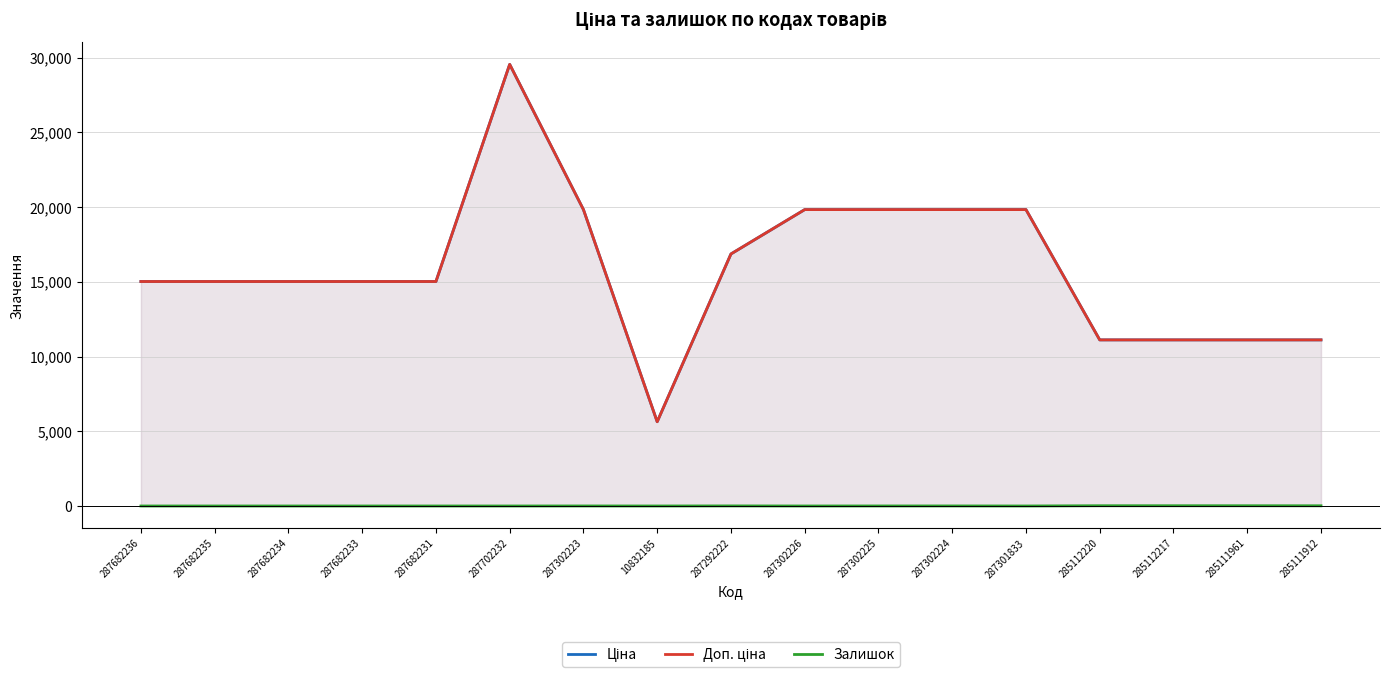

Reading left to right, transcribe all the data shown in this chart.

Ціна: 15019.2	15019.2	15019.2	15019.2	15019.2	29548.9	19831.1	5636.0	16863.2	19831.1	19831.1	19831.1	19831.1	11113.6	11113.6	11113.6	11113.6
Доп. ціна: 15019.2	15019.2	15019.2	15019.2	15019.2	29548.9	19831.1	5636.0	16863.2	19831.1	19831.1	19831.1	19831.1	11113.6	11113.6	11113.6	11113.6
Залишок: 0.0	0.0	0.0	0.0	0.0	0.0	2.0	0.0	5.0	0.0	2.0	3.0	0.0	17.0	17.0	16.0	14.0